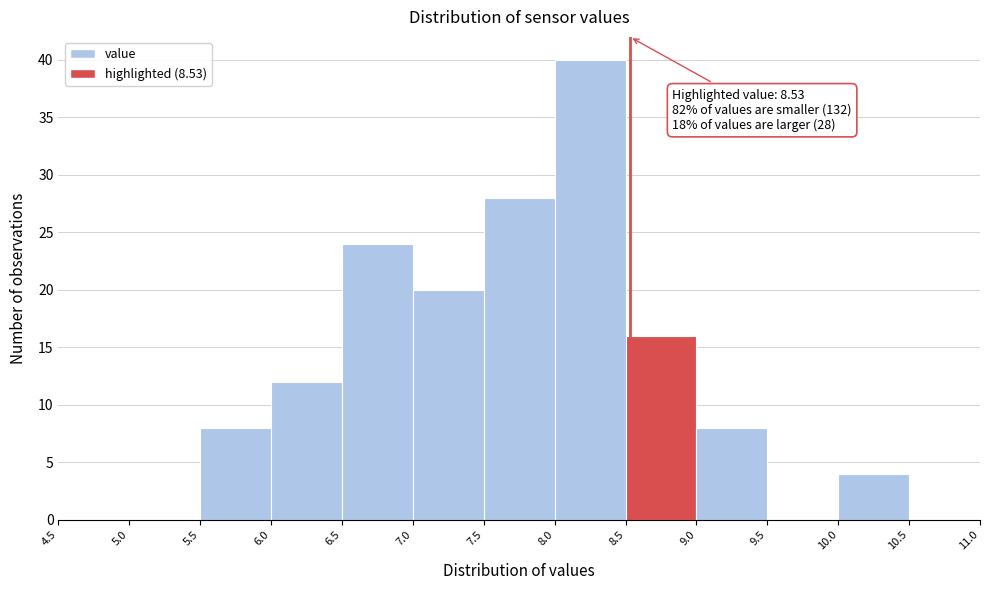

Over which range of the x-axis is the bar tallest?

8.0 to 8.5